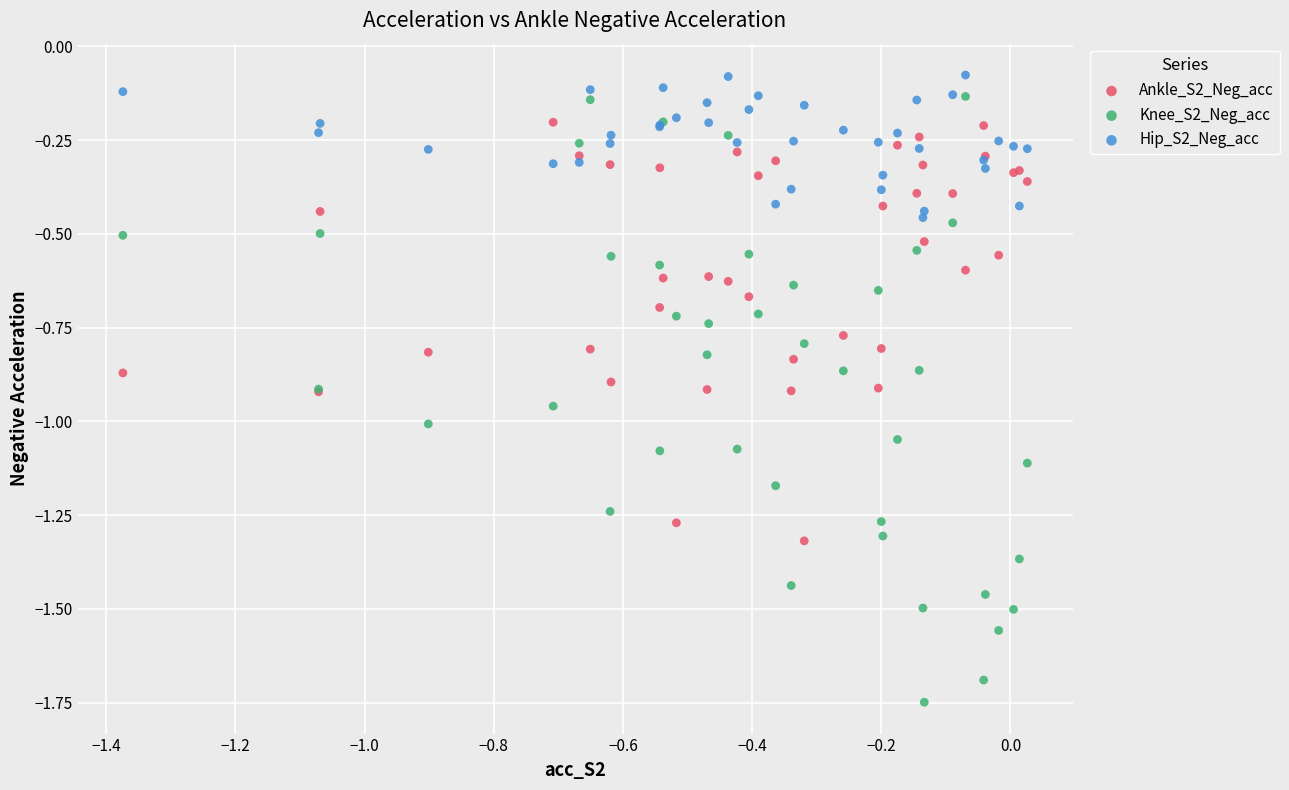

Which series reaches the minimum Y coordinate?

Knee_S2_Neg_acc